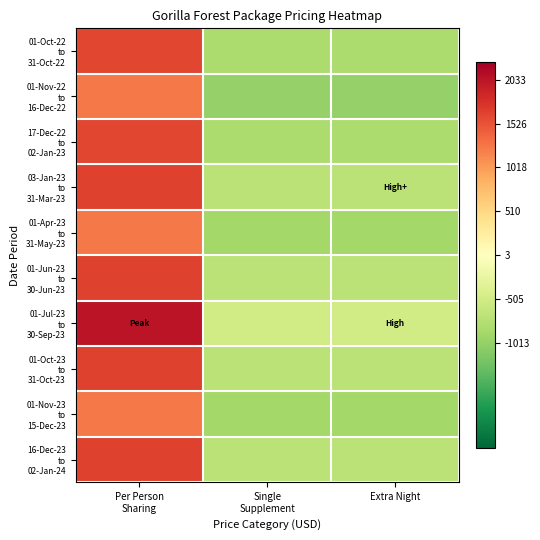

Count the number of data series in this chart.

10